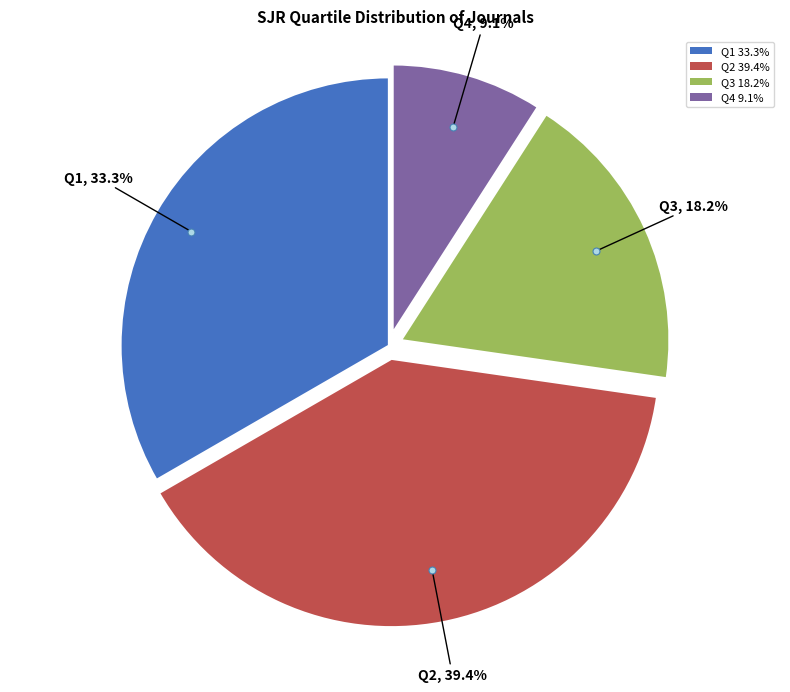

Is Q2 the majority of the pie?

No